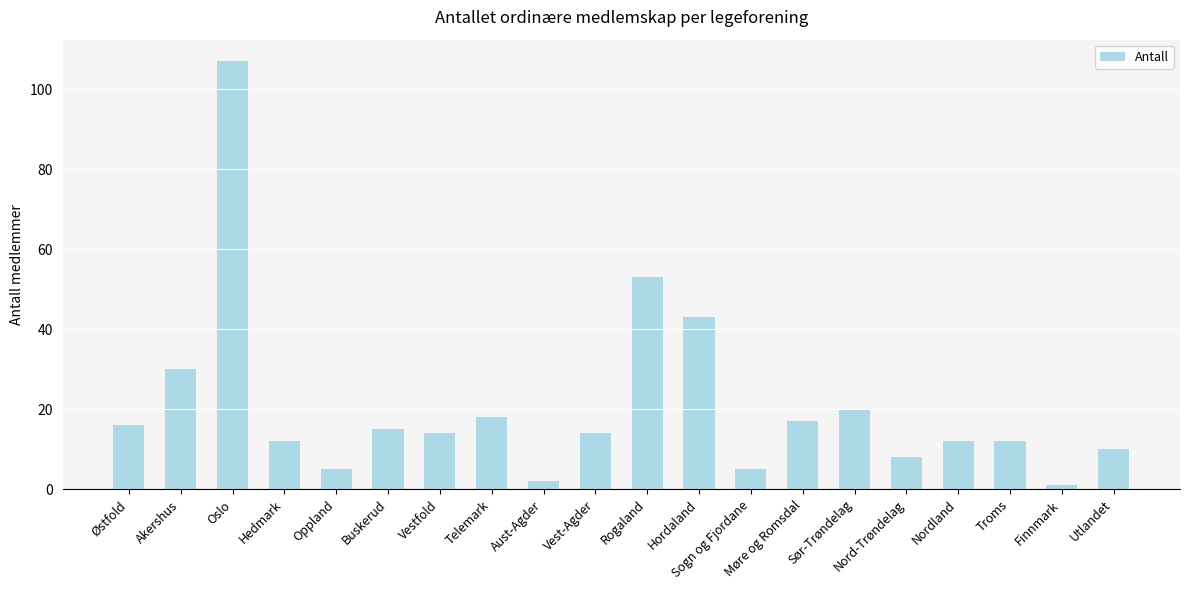

How many distinct data groups are displayed?

1